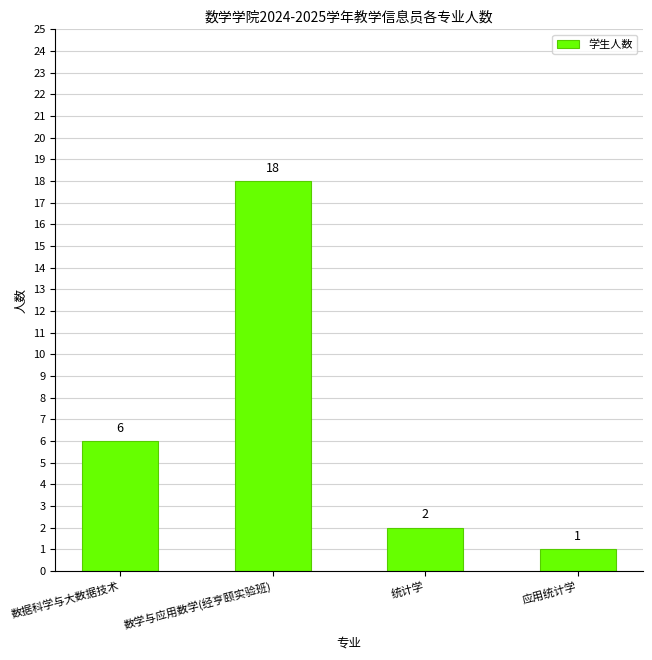

True or false: the data shows 1 at 统计学.

False